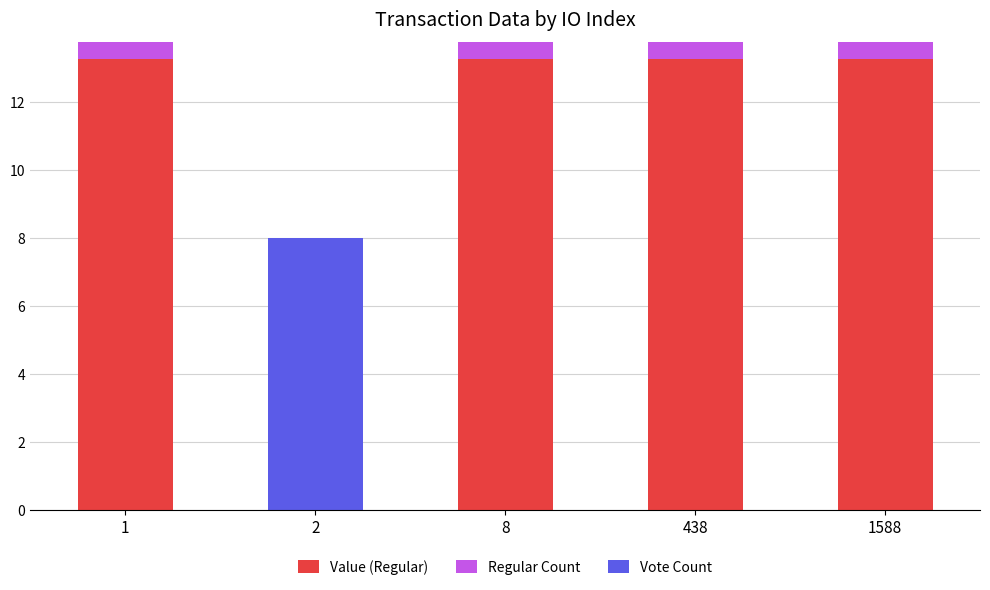

What is the total value across all series at 8?

13.8